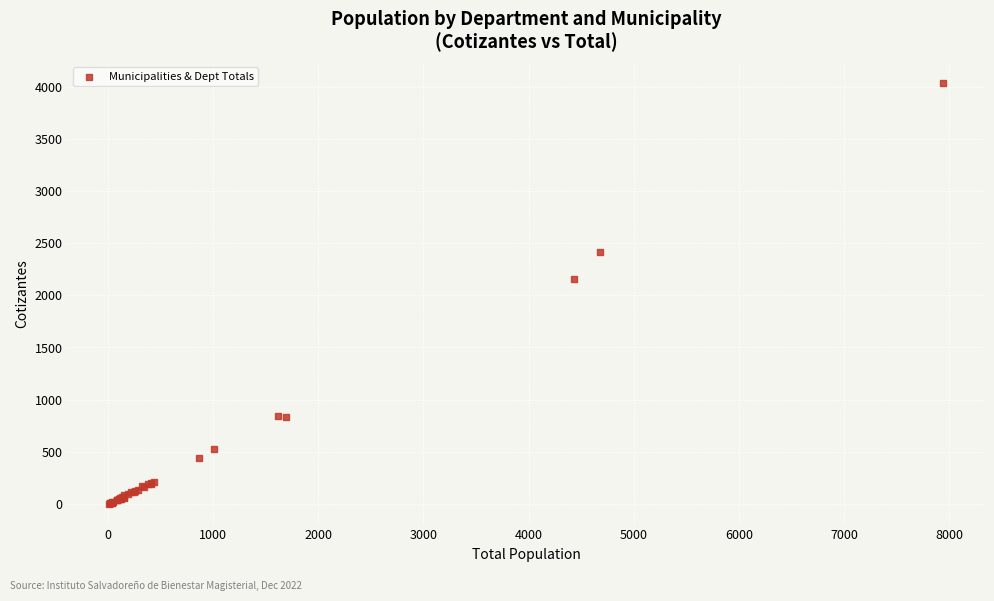

What Y value in the scatter plot is closest to 2020?

2154